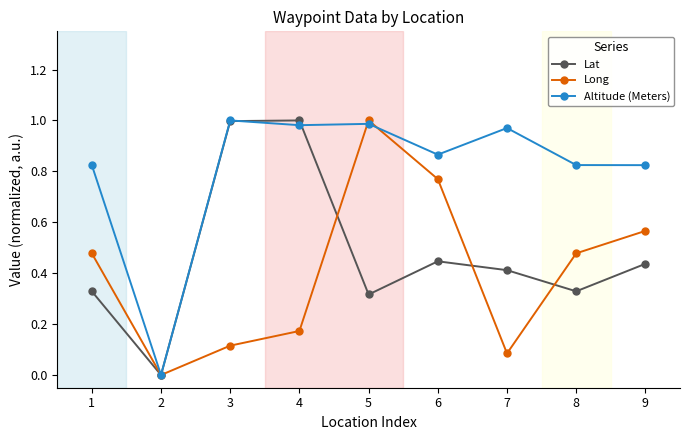

Between 6 and 9, which series saw the biggest shift?

Long